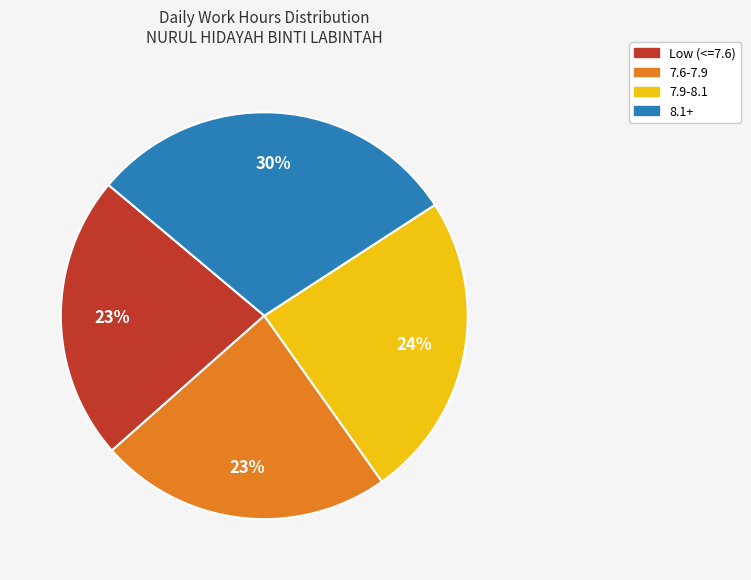

To the nearest percent, what is the difference between the largest and smallest slice percentages?

7%